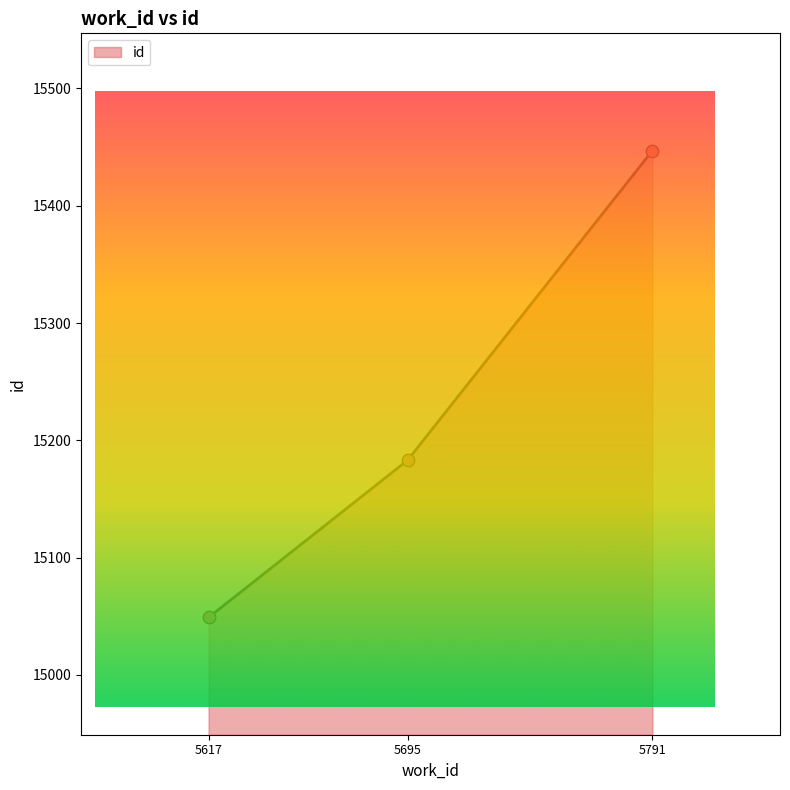

Between 5695 and 5791, which is larger?

5791